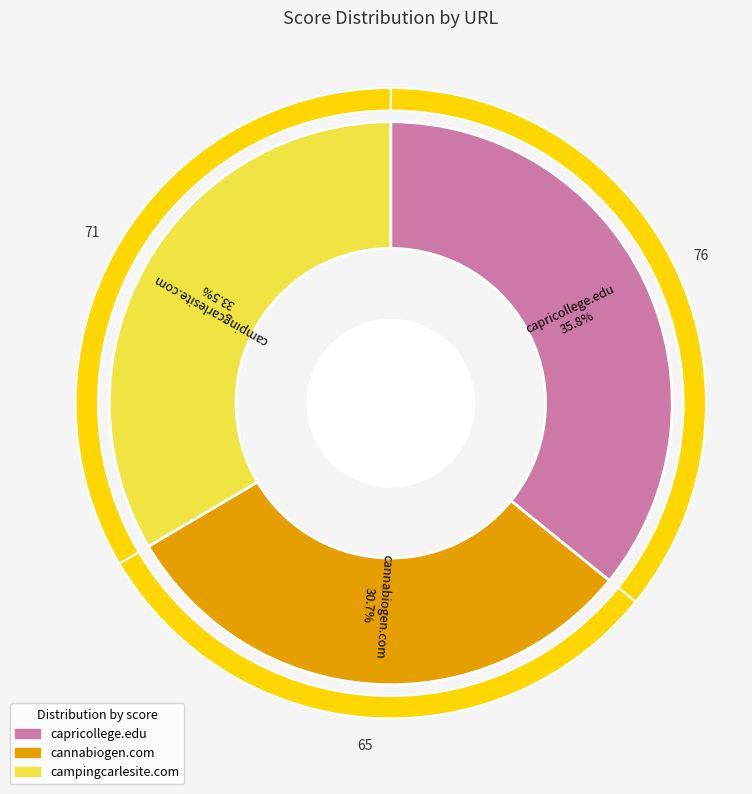

Which category has the smallest portion of the pie?

cannabiogen.com